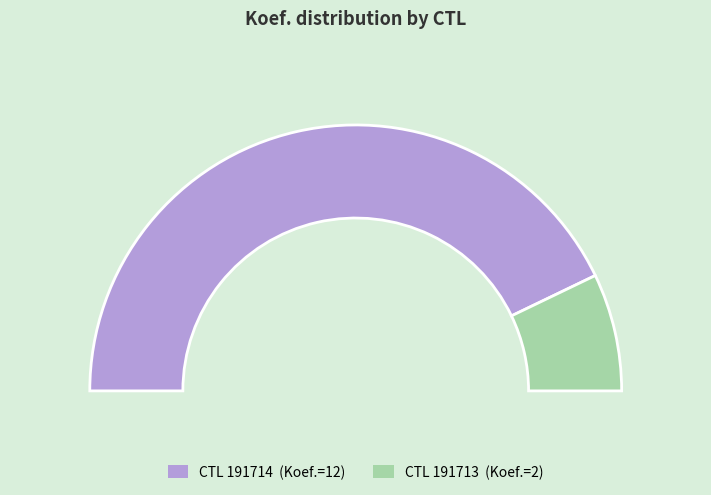

What is the largest slice in the pie chart?

191714